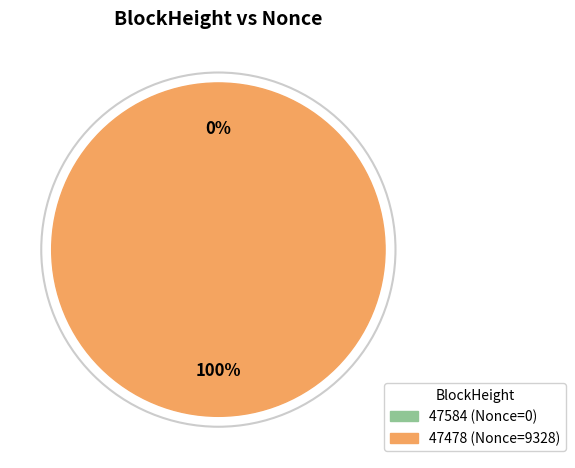

Which slice is the largest?

47478